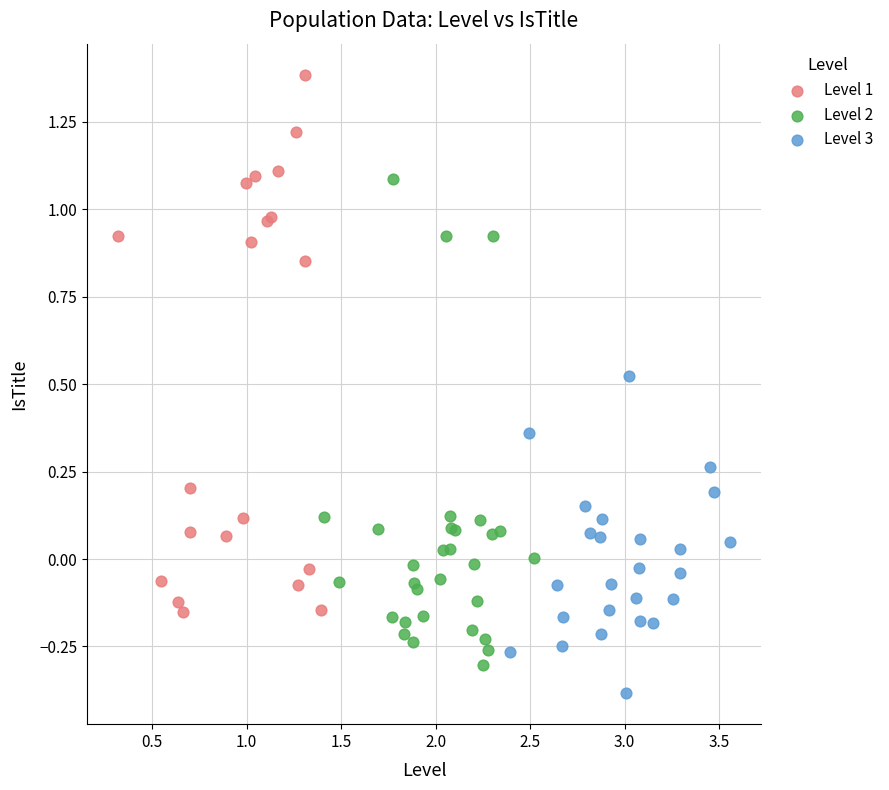

Which series contains the highest Y value?

Level 1